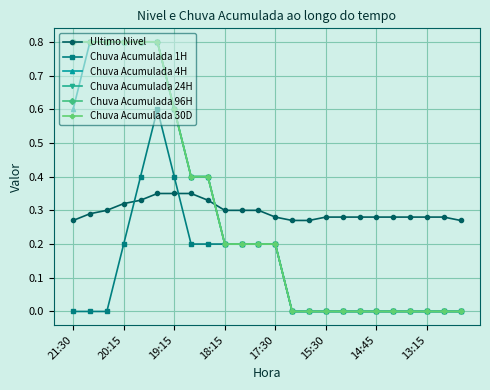

Reading left to right, extract all data points from this chart.

Ultimo Nivel: 0.3	0.3	0.3	0.3	0.3	0.3	0.3	0.3	0.3	0.3	0.3	0.3	0.3	0.3	0.3	0.3	0.3	0.3	0.3	0.3	0.3	0.3	0.3	0.3
Chuva Acumulada 1H: 0.0	0.0	0.0	0.2	0.4	0.6	0.4	0.2	0.2	0.2	0.2	0.2	0.2	0.0	0.0	0.0	0.0	0.0	0.0	0.0	0.0	0.0	0.0	0.0
Chuva Acumulada 4H: 0.6	0.8	0.8	0.8	0.8	0.8	0.6	0.4	0.4	0.2	0.2	0.2	0.2	0.0	0.0	0.0	0.0	0.0	0.0	0.0	0.0	0.0	0.0	0.0
Chuva Acumulada 24H: 0.8	0.8	0.8	0.8	0.8	0.8	0.6	0.4	0.4	0.2	0.2	0.2	0.2	0.0	0.0	0.0	0.0	0.0	0.0	0.0	0.0	0.0	0.0	0.0
Chuva Acumulada 96H: 0.8	0.8	0.8	0.8	0.8	0.8	0.6	0.4	0.4	0.2	0.2	0.2	0.2	0.0	0.0	0.0	0.0	0.0	0.0	0.0	0.0	0.0	0.0	0.0
Chuva Acumulada 30D: 0.8	0.8	0.8	0.8	0.8	0.8	0.6	0.4	0.4	0.2	0.2	0.2	0.2	0.0	0.0	0.0	0.0	0.0	0.0	0.0	0.0	0.0	0.0	0.0